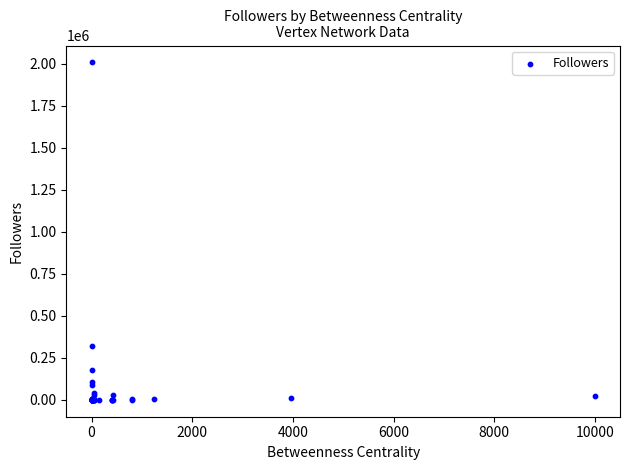

What Y value in the scatter plot is closest to 1004611?

321062